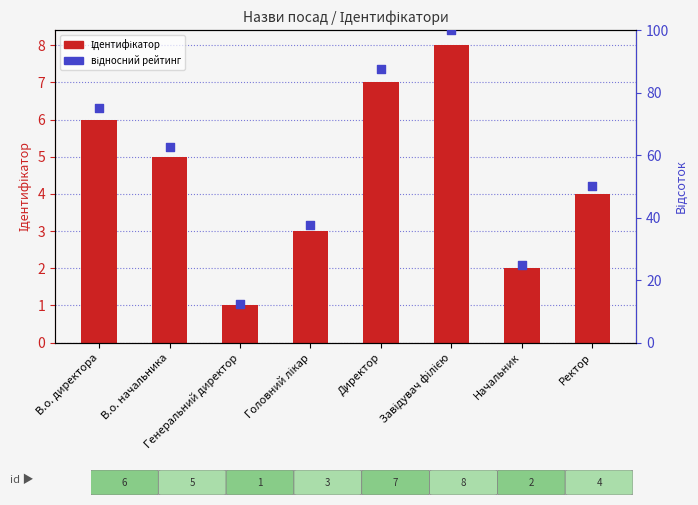

Which series has the largest Y range (max minus min)?

відносний рейтинг